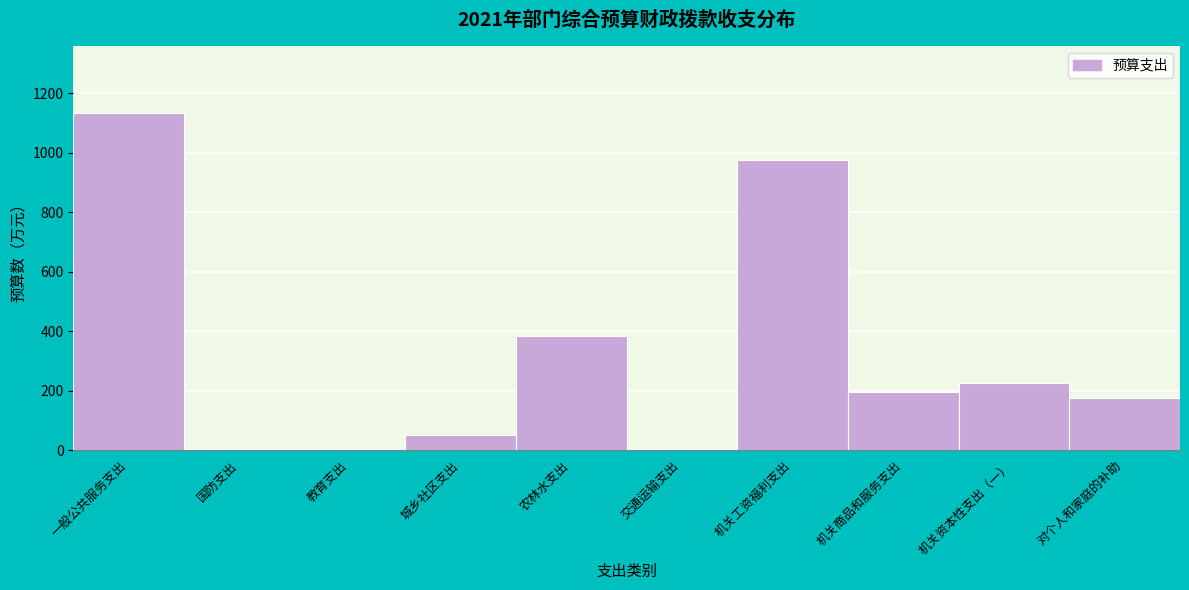

Which has a higher value, 教育支出 or 一般公共服务支出?

一般公共服务支出